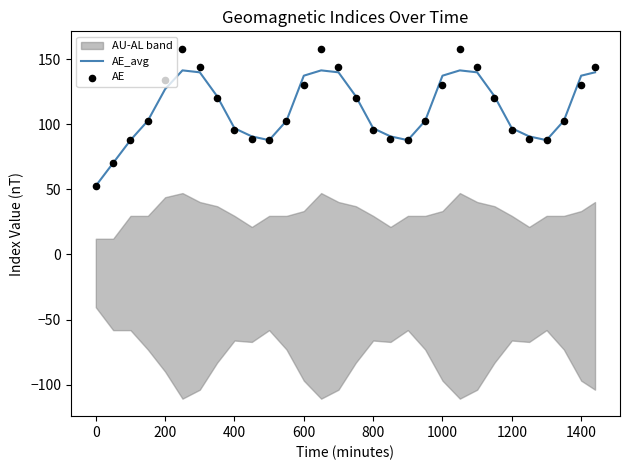

Which series has the largest total across all categories?

AE